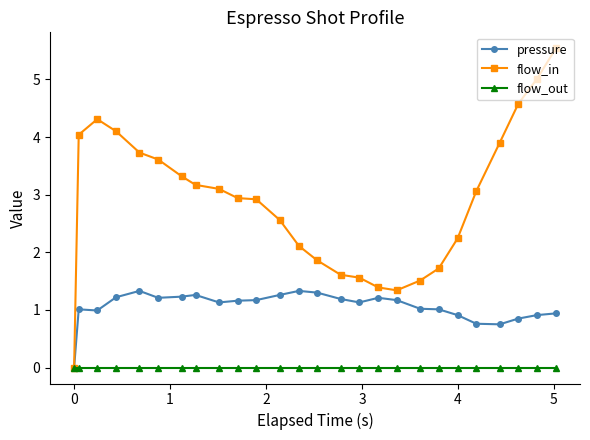

Which series has the largest total across all categories?

flow_in